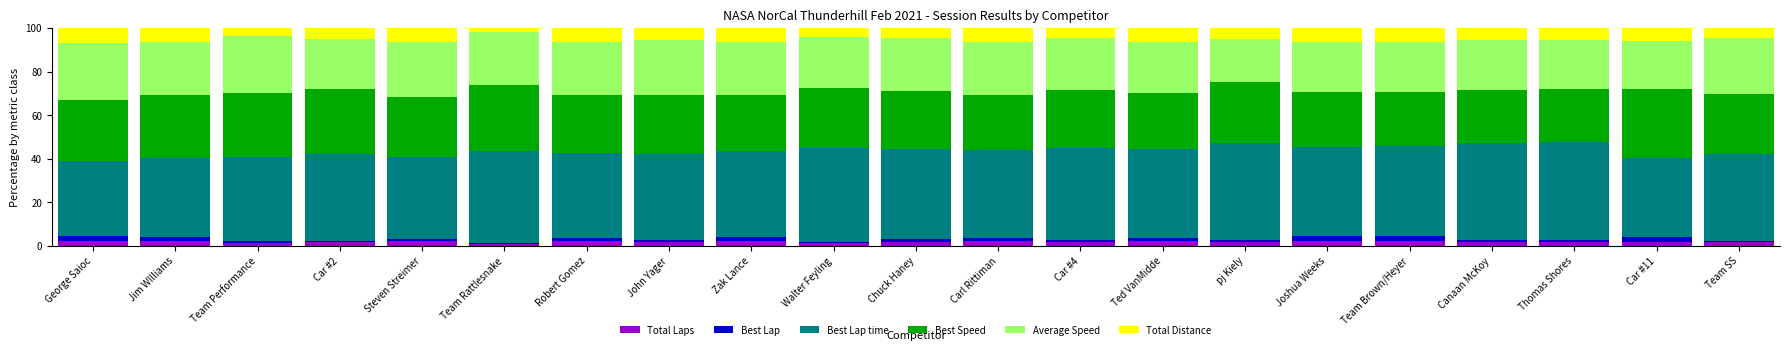

What is the minimum value for Total Laps?

0.7